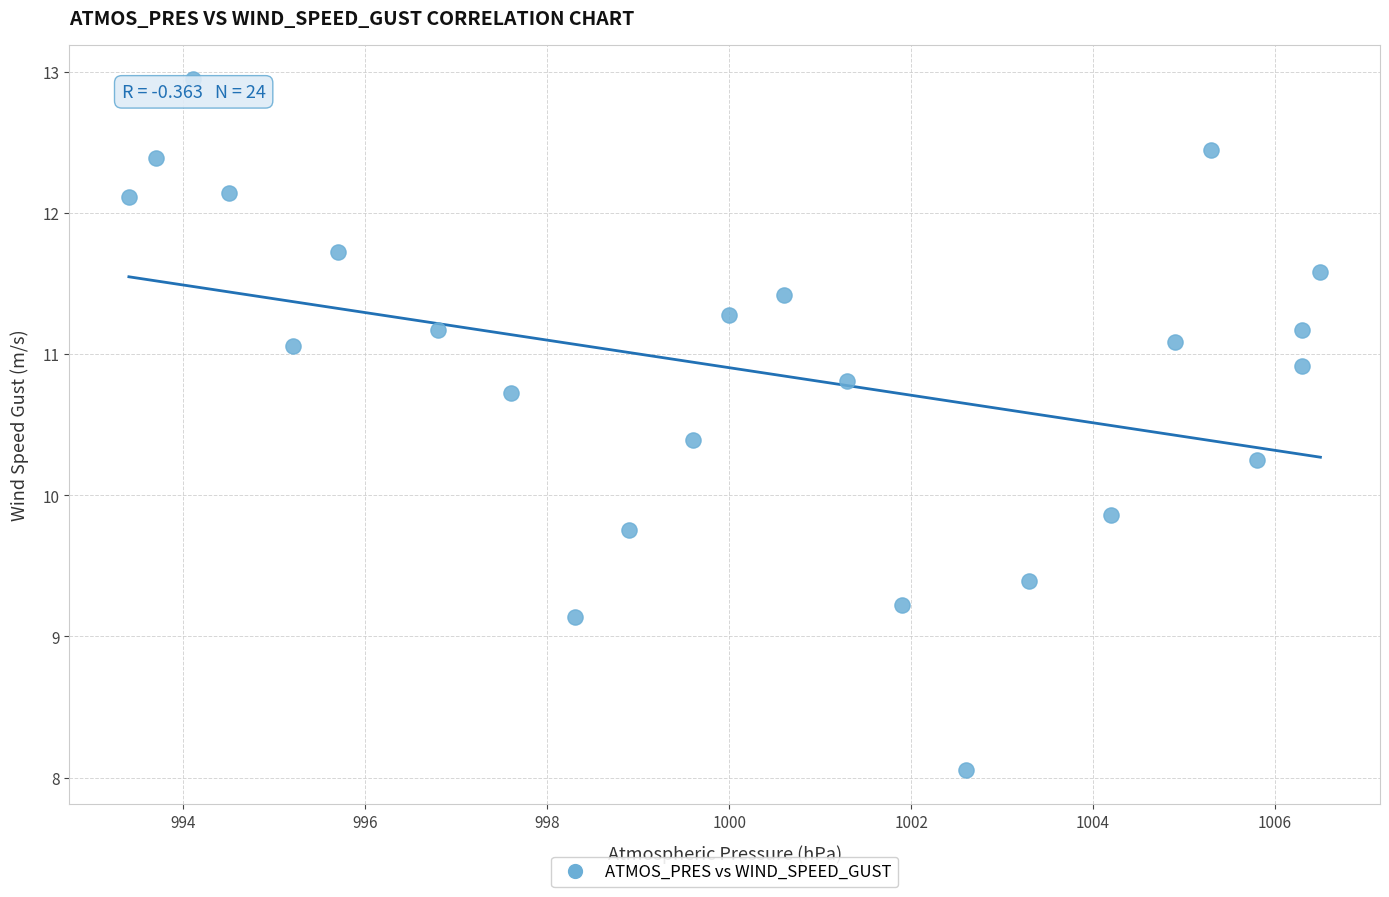

What is the range of Y values (max minus min)?

4.9